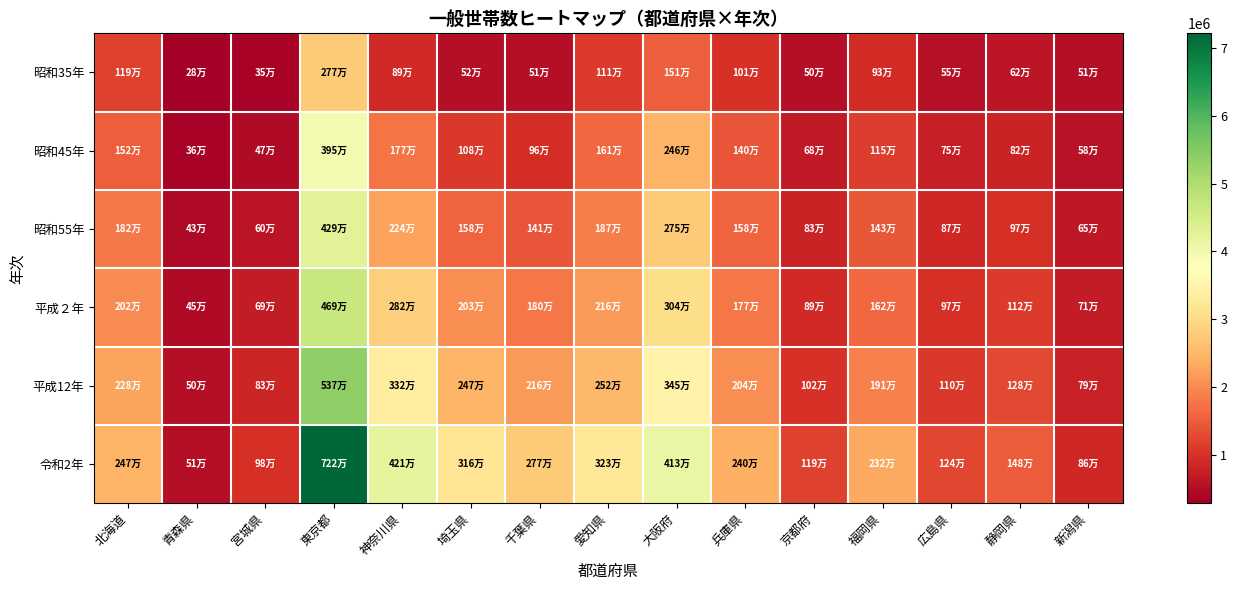

Which series has the widest spread of values?

令和2年